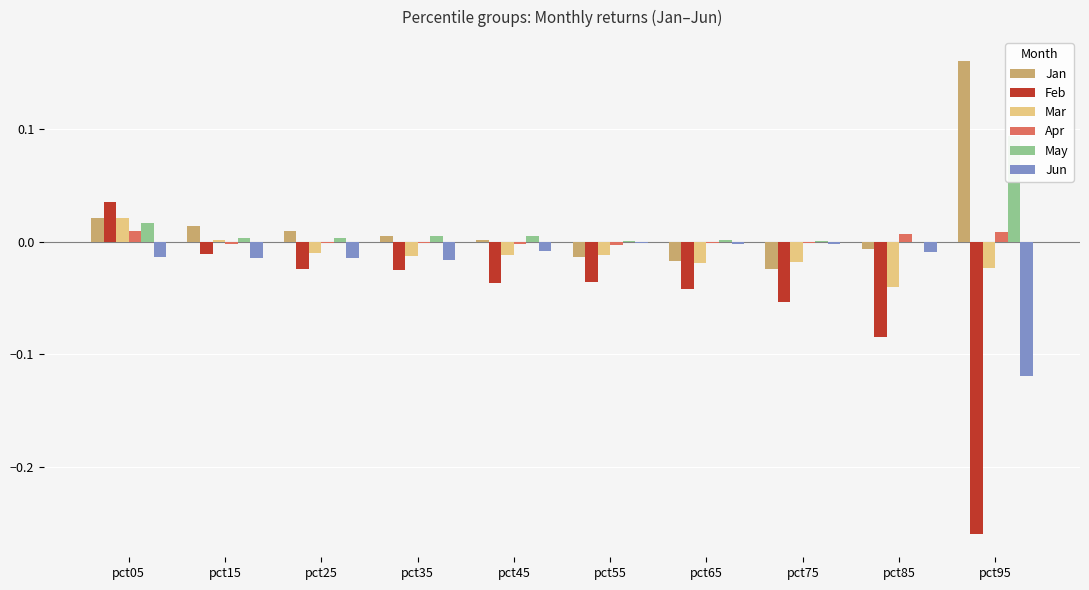

Is the value of Jun at pct05 greater than the value of Mar at pct85?

Yes